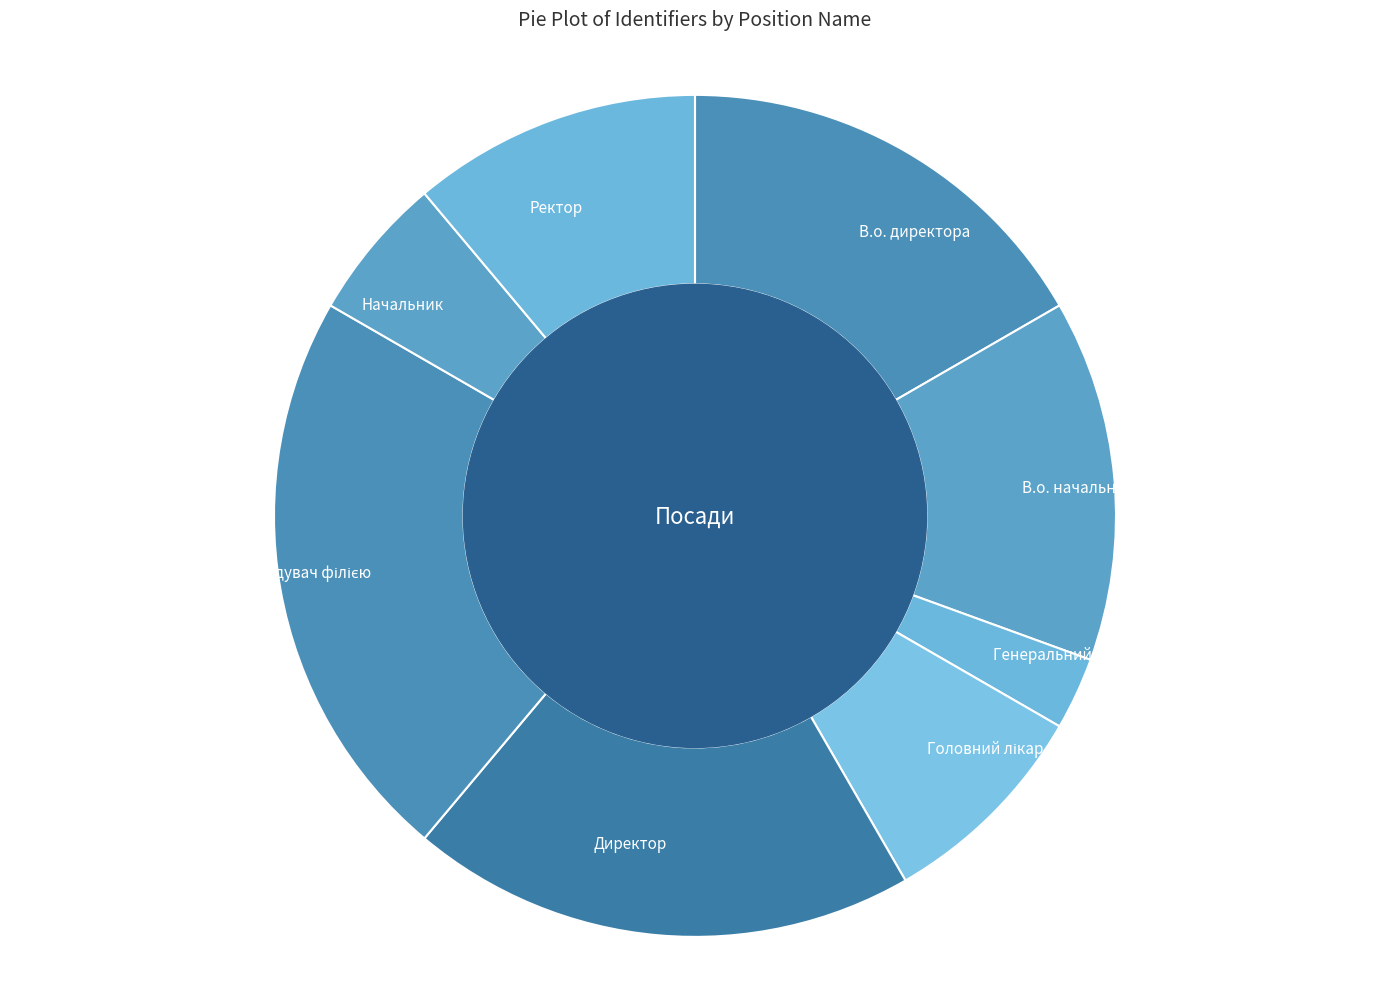

Is there a majority slice in this chart?

No